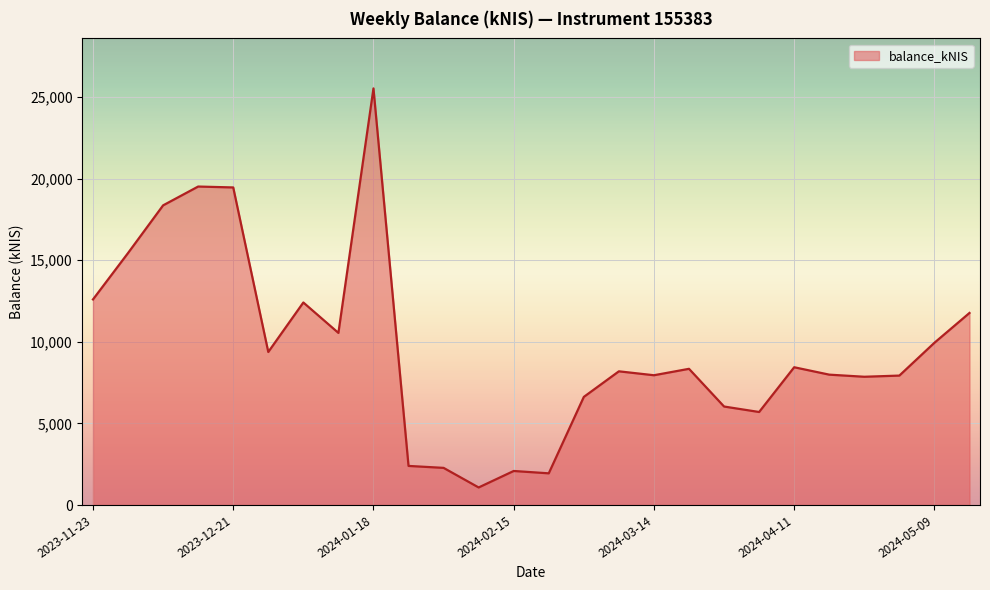

What is the maximum value shown in the chart?

25522.0